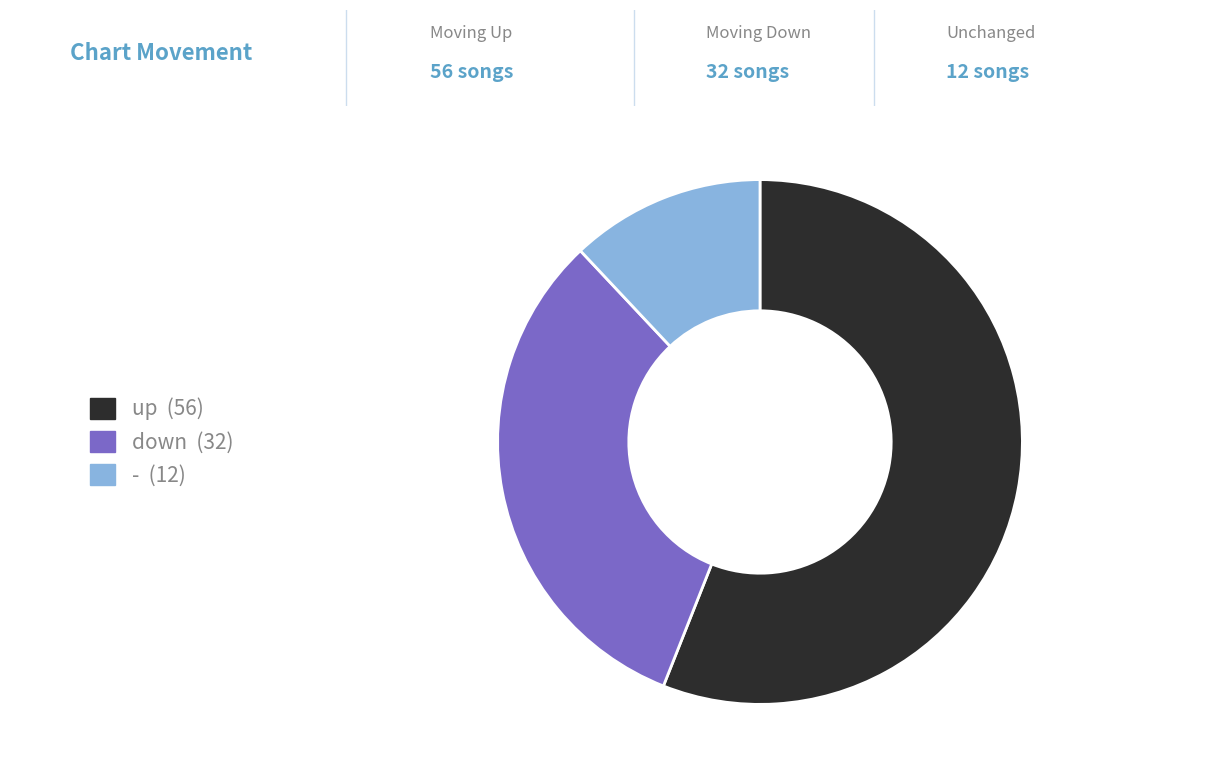

Which category accounts for the majority?

up